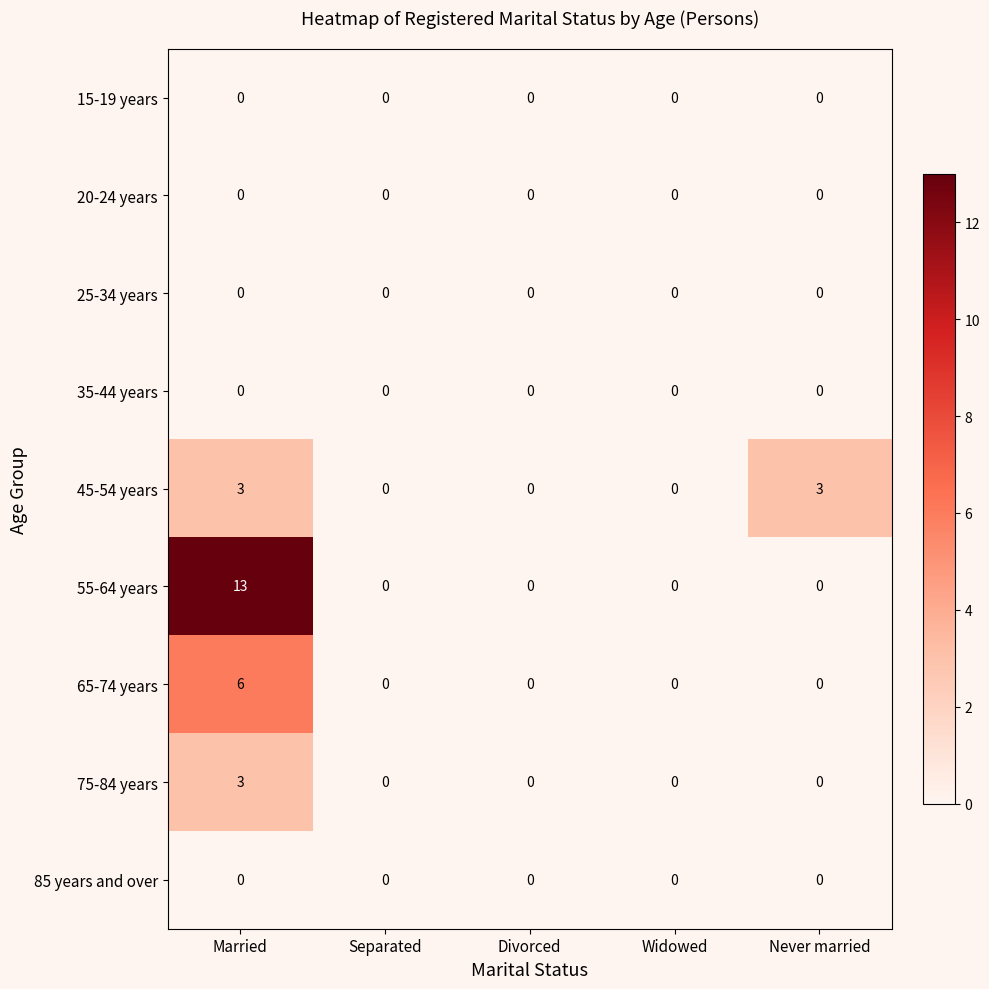

What is the total value across all series at Never married?

3